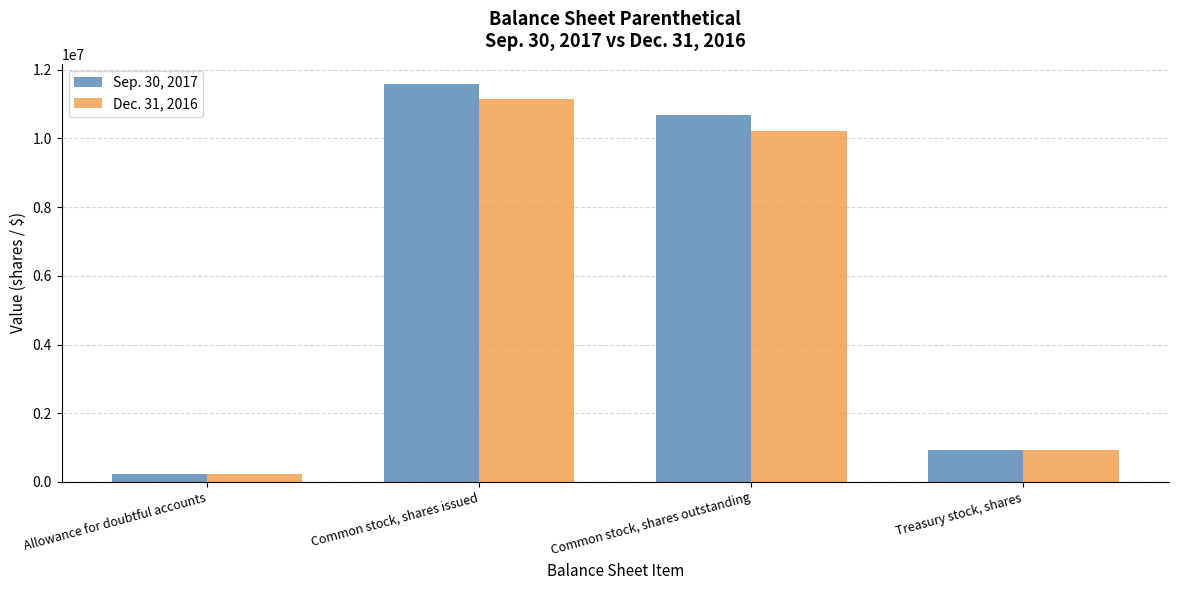

Reading left to right, transcribe all the data shown in this chart.

Sep. 30, 2017: Allowance for doubtful accounts=237000	Common stock, shares issued=11596229	Common stock, shares outstanding=10669229	Treasury stock, shares=927000
Dec. 31, 2016: Allowance for doubtful accounts=237000	Common stock, shares issued=11153947	Common stock, shares outstanding=10226947	Treasury stock, shares=927000